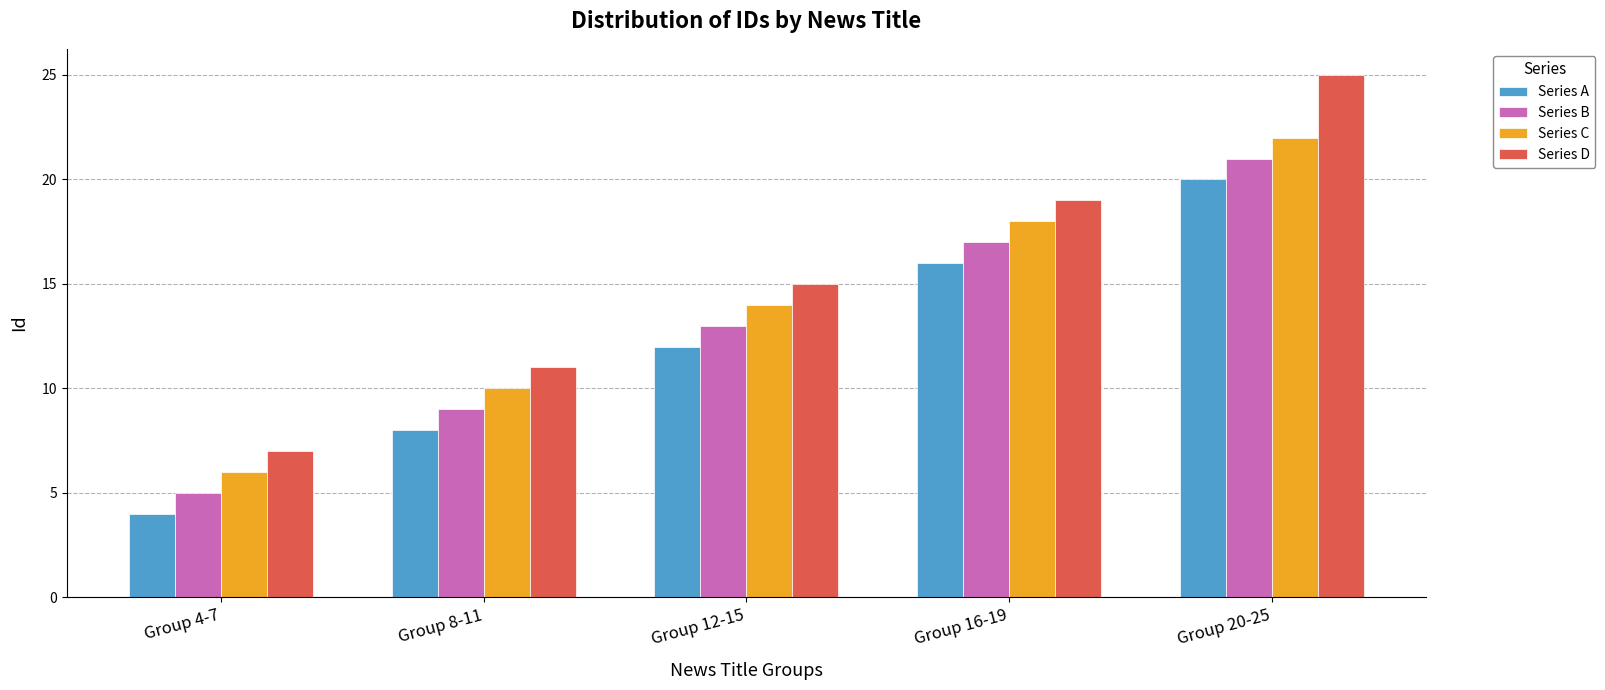

Count the Series B values in the range 9 to 17.

3